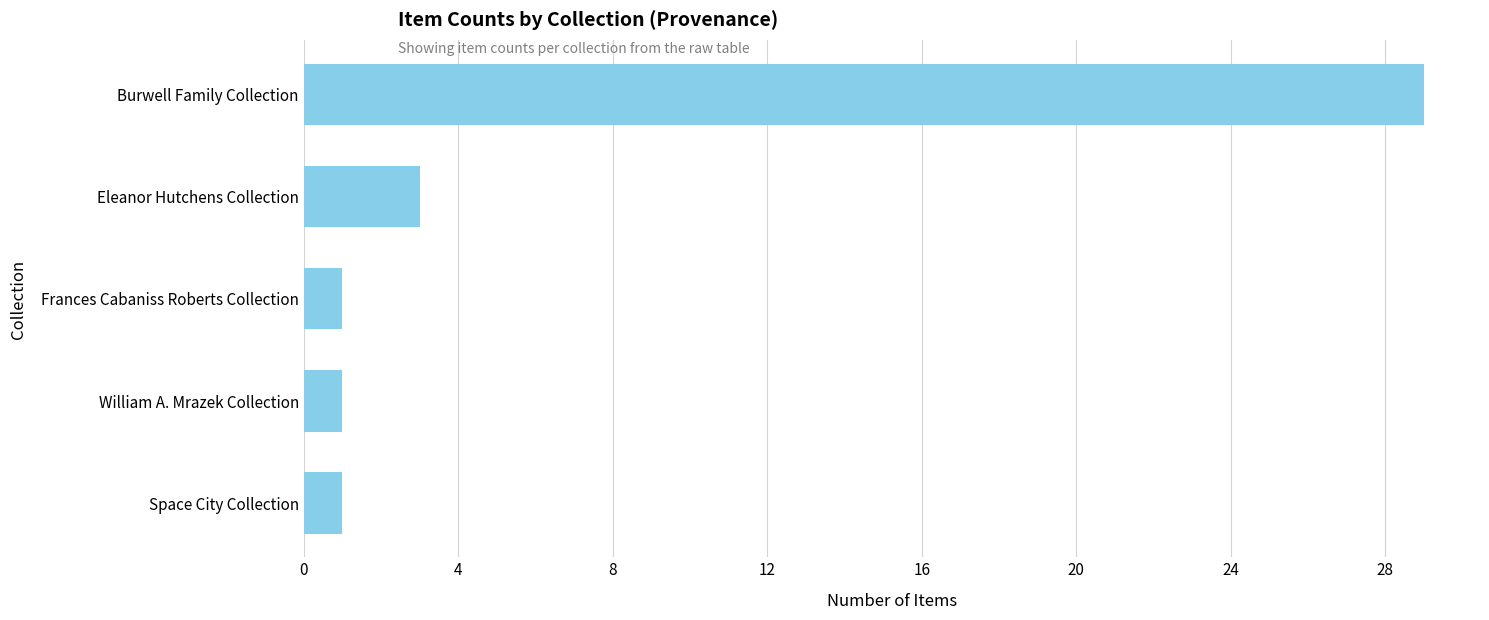

The value at Space City Collection is 1. True or false?

True